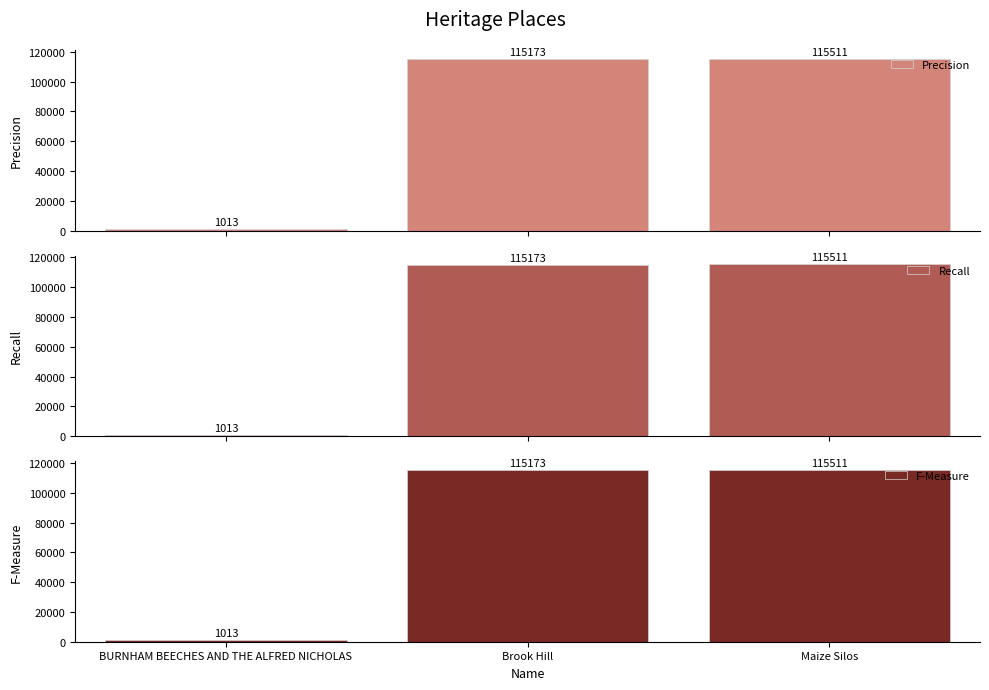

Reading left to right, extract all data points from this chart.

Precision: 1013	115173	115511
Recall: 1013	115173	115511
F-Measure: 1013	115173	115511